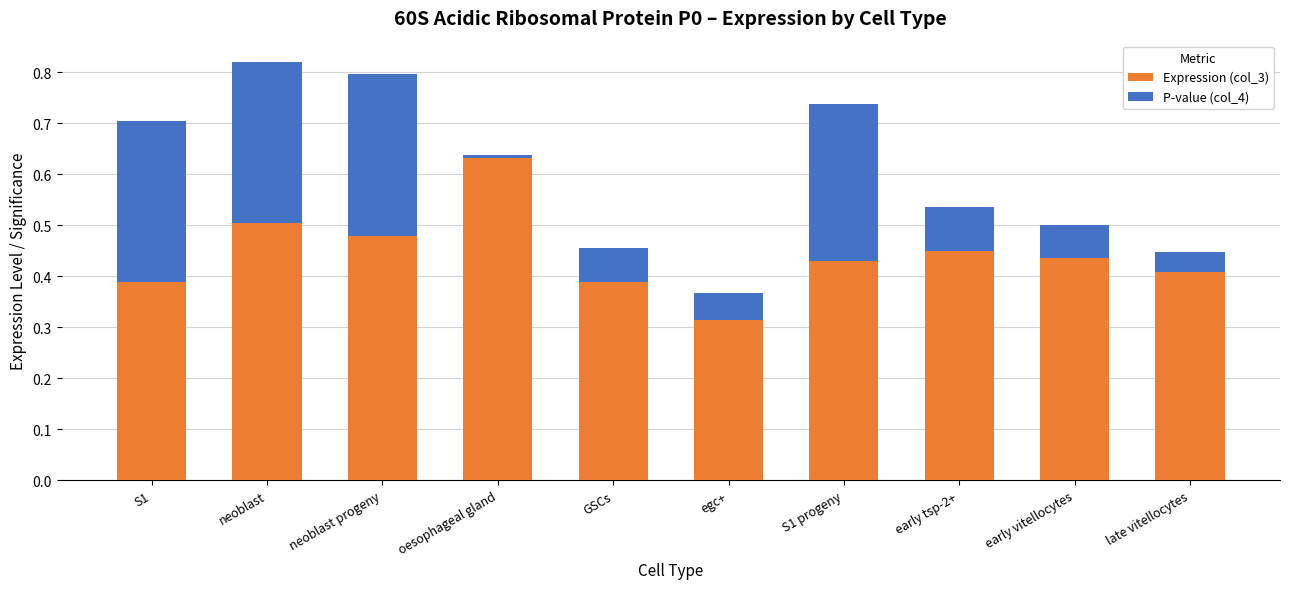

At which label does Expression (col_3) reach its minimum?

egc+